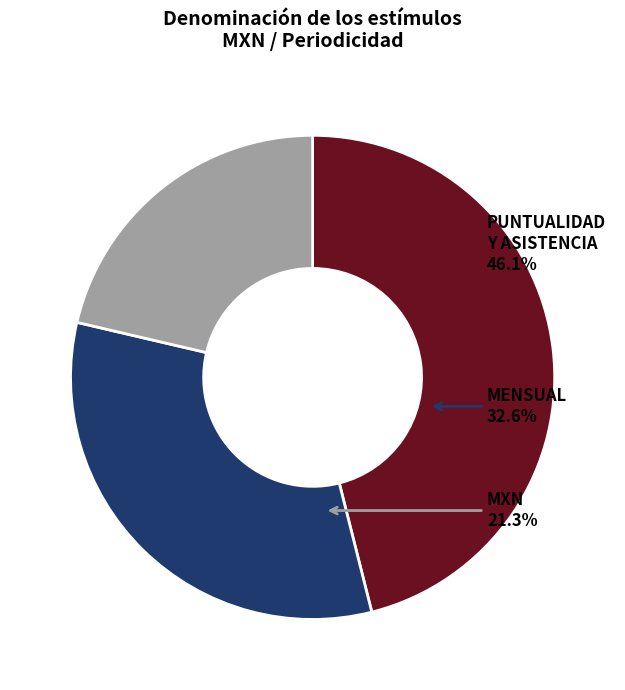

Is it true that MENSUAL Y DEPENDE DEL SUELDO Y NIVEL DE is 16% of the pie?

False